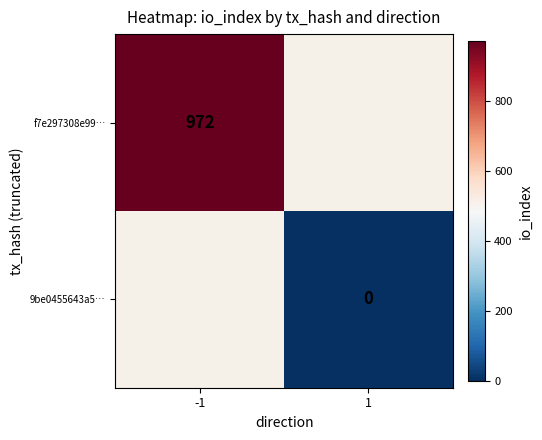

True or false: f7e297308e99… has a value of 972 at -1.

True